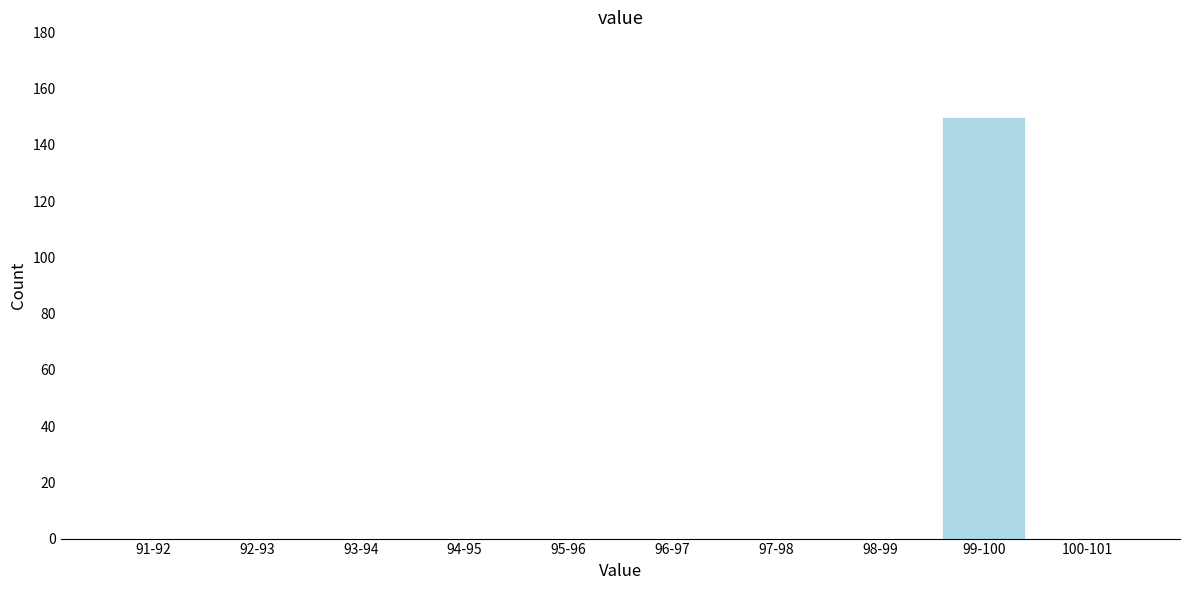

Reading left to right, transcribe all the data shown in this chart.

91-92=0	92-93=0	93-94=0	94-95=0	95-96=0	96-97=0	97-98=0	98-99=0	99-100=150	100-101=0